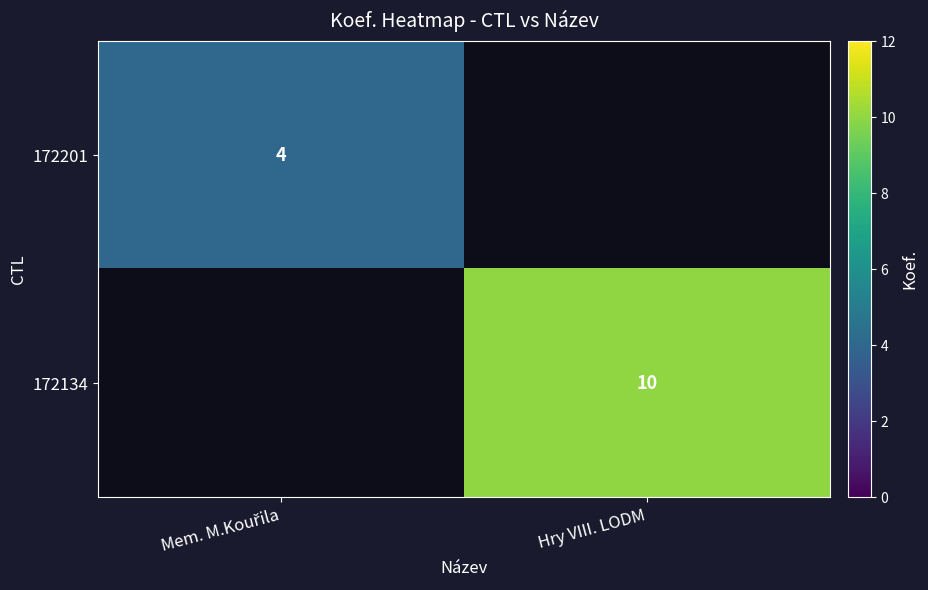

The value of 172134 at Hry VIII. LODM is 17. True or false?

False